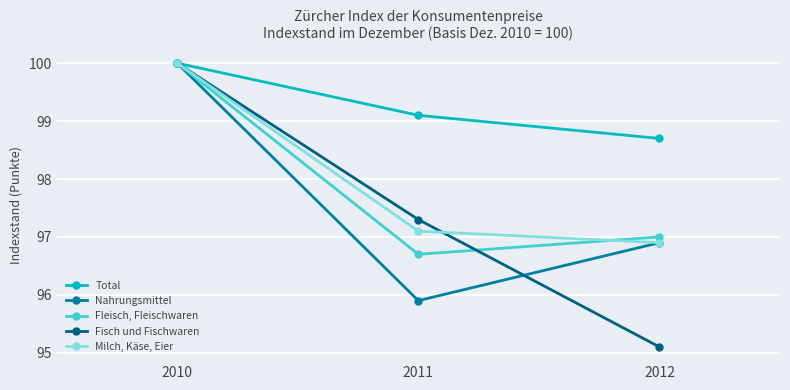

Reading left to right, what are all the values shown in this chart?

Total: 2010=100.0	2011=99.1	2012=98.7
Nahrungsmittel: 2010=100.0	2011=95.9	2012=96.9
Fleisch, Fleischwaren: 2010=100.0	2011=96.7	2012=97.0
Fisch und Fischwaren: 2010=100.0	2011=97.3	2012=95.1
Milch, Käse, Eier: 2010=100.0	2011=97.1	2012=96.9